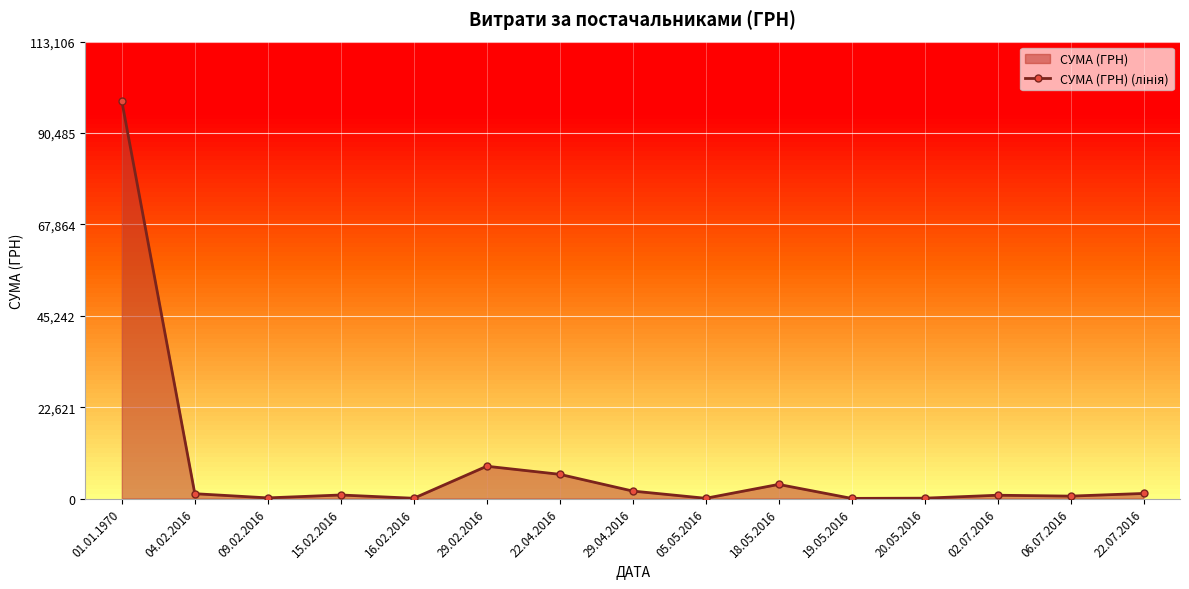

True or false: there are more than 1 points higher than both neighbors.

True